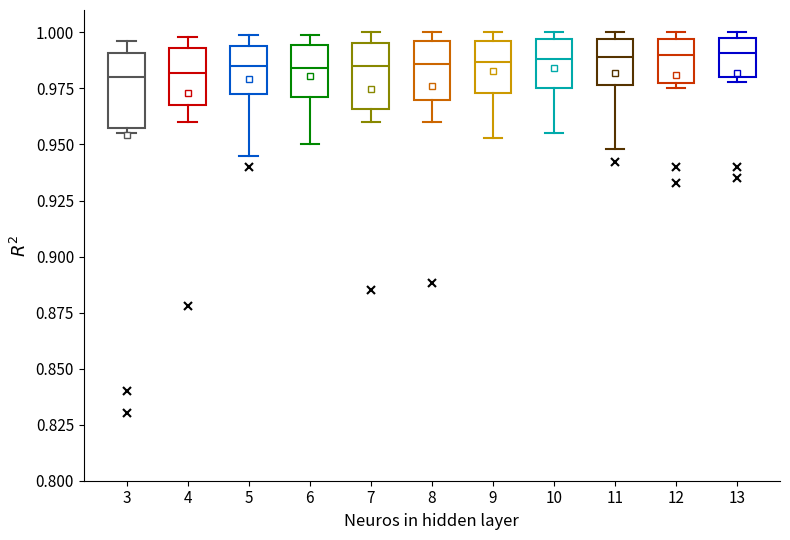

Reading left to right, transcribe this box plot: for each box, give where its median line is, the range the box spans, and where its two whiskers end, as read against the y-axis. The values are not printed on the chart, so give them approximately, as read against the axis.

3: median 0.980, box 0.960 to 0.990, whiskers 0.955 to 0.995
4: median 0.980, box 0.970 to 0.995, whiskers 0.960 to 1.000
5: median 0.985, box 0.975 to 0.995, whiskers 0.945 to 1.000
6: median 0.985, box 0.970 to 0.995, whiskers 0.950 to 1.000
7: median 0.985, box 0.965 to 0.995, whiskers 0.960 to 1.000
8: median 0.985, box 0.970 to 0.995, whiskers 0.960 to 1.000
9: median 0.985, box 0.975 to 0.995, whiskers 0.955 to 1.000
10: median 0.990, box 0.975 to 0.995, whiskers 0.955 to 1.000
11: median 0.990, box 0.975 to 0.995, whiskers 0.950 to 1.000
12: median 0.990, box 0.980 to 0.995, whiskers 0.975 to 1.000
13: median 0.990, box 0.980 to 1.000, whiskers 0.980 (just below the box's lower edge) to 1.000 (just above the box's upper edge)